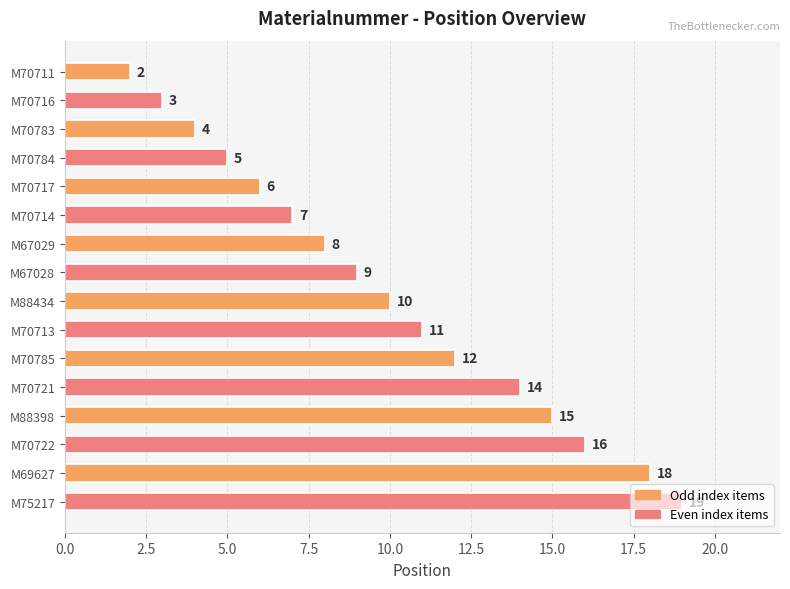

What is the maximum value shown in the chart?

19